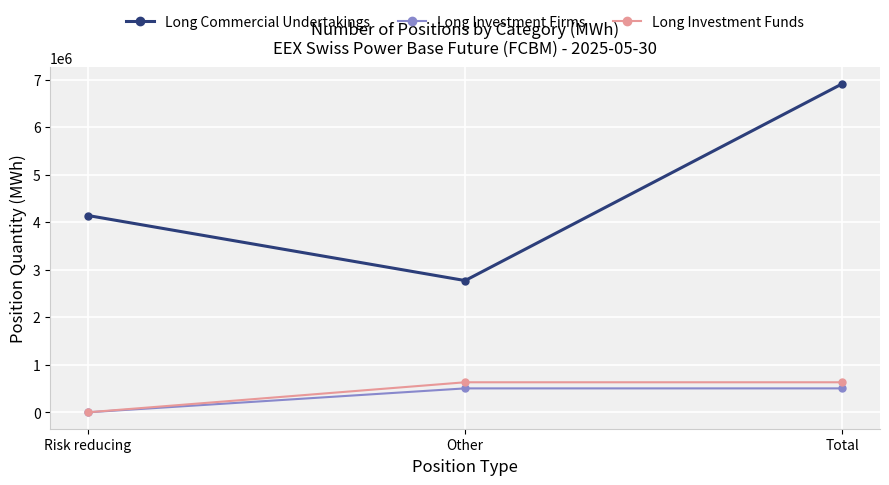

What is the sum of the Long Commercial Undertakings values at Total and Risk reducing?

11050929.1